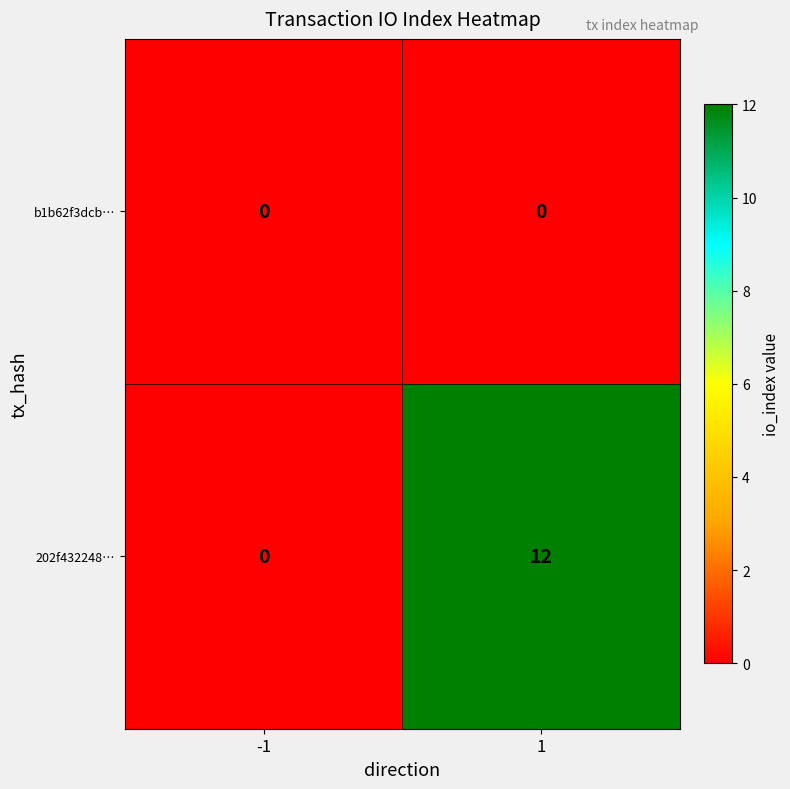

What is the maximum value shown in the chart?

12